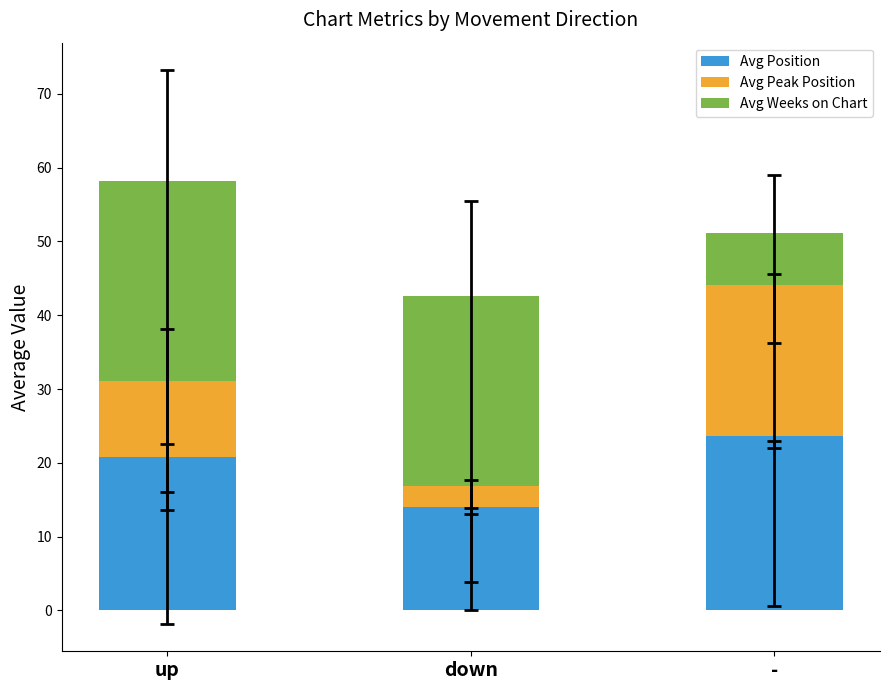

How many values in the Avg Position series exceed 20?

2